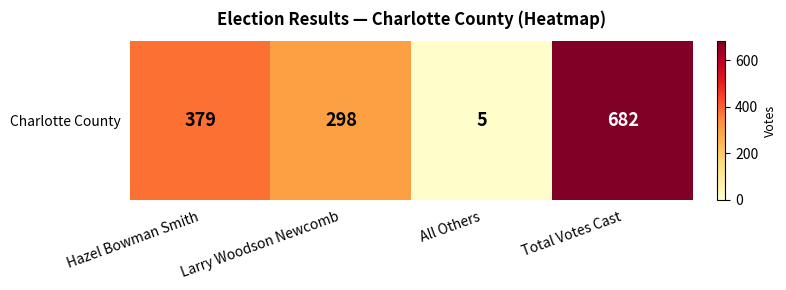

Which has a higher value, Larry Woodson Newcomb or Hazel Bowman Smith?

Hazel Bowman Smith